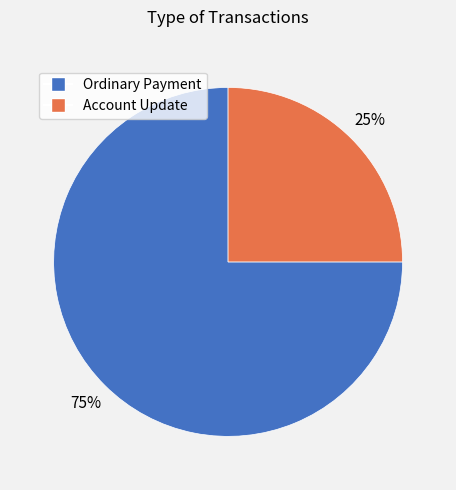

To the nearest percent, what percentage of the pie is Account Update?

25%